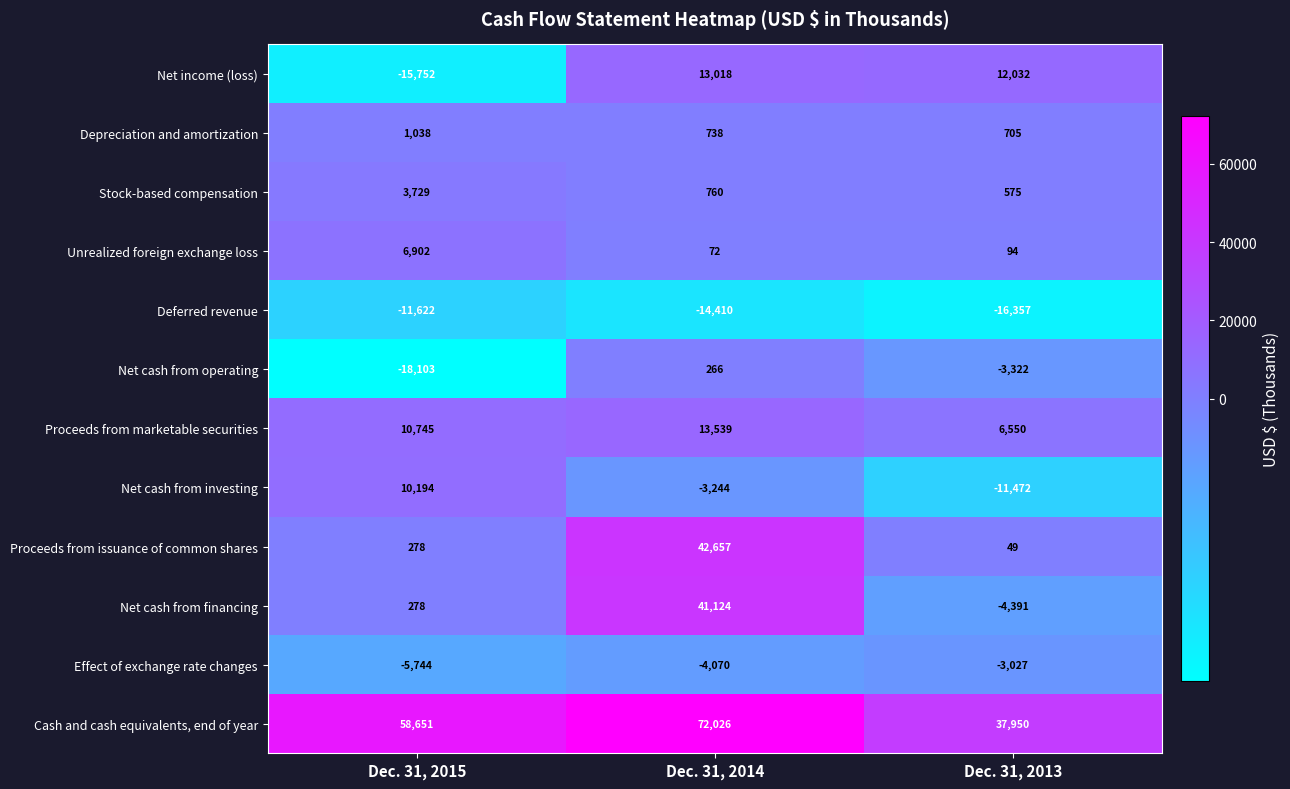

What is the total value across all series at Dec. 31, 2013?

19386